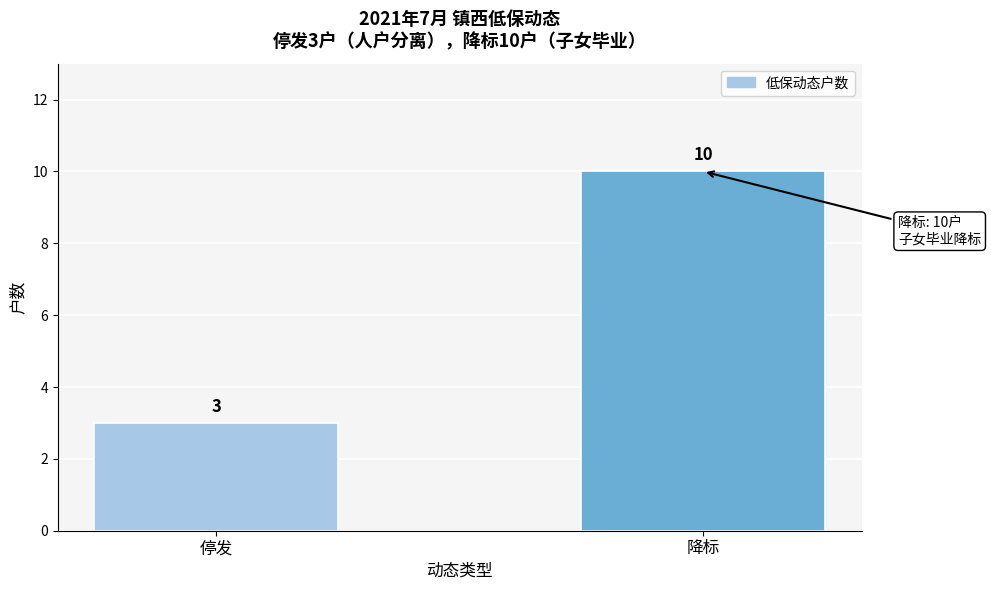

Reading left to right, extract all data points from this chart.

3	10